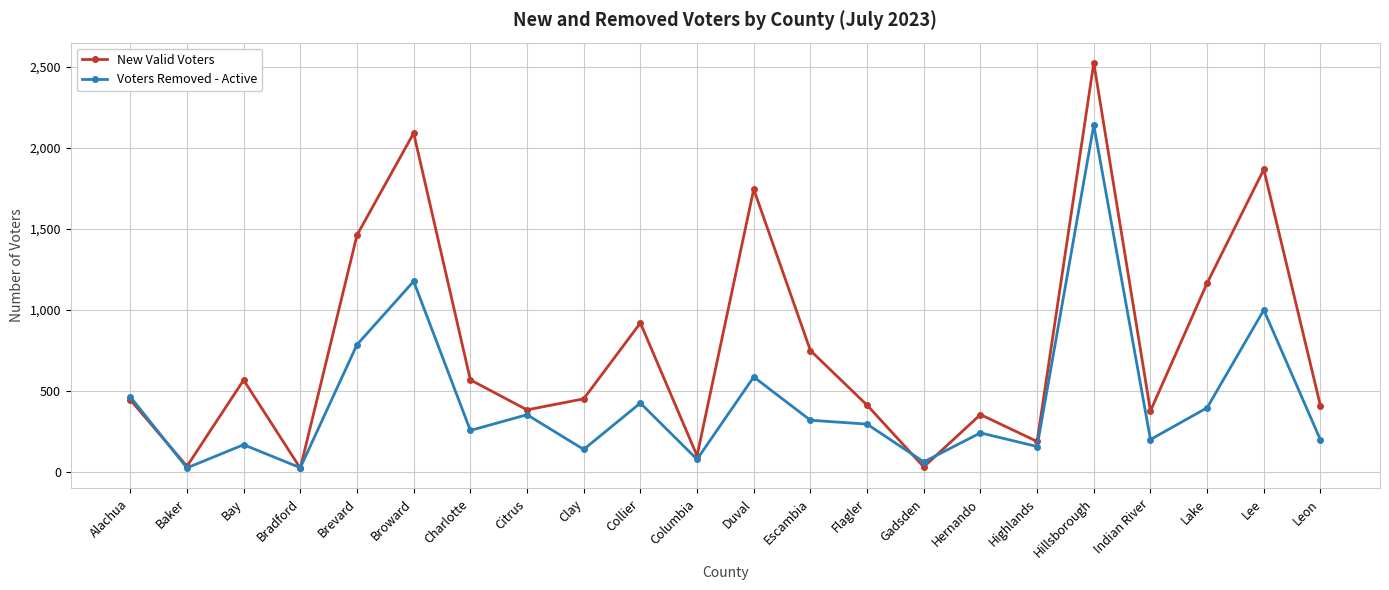

What is the label of the 14th point from the left?

Flagler